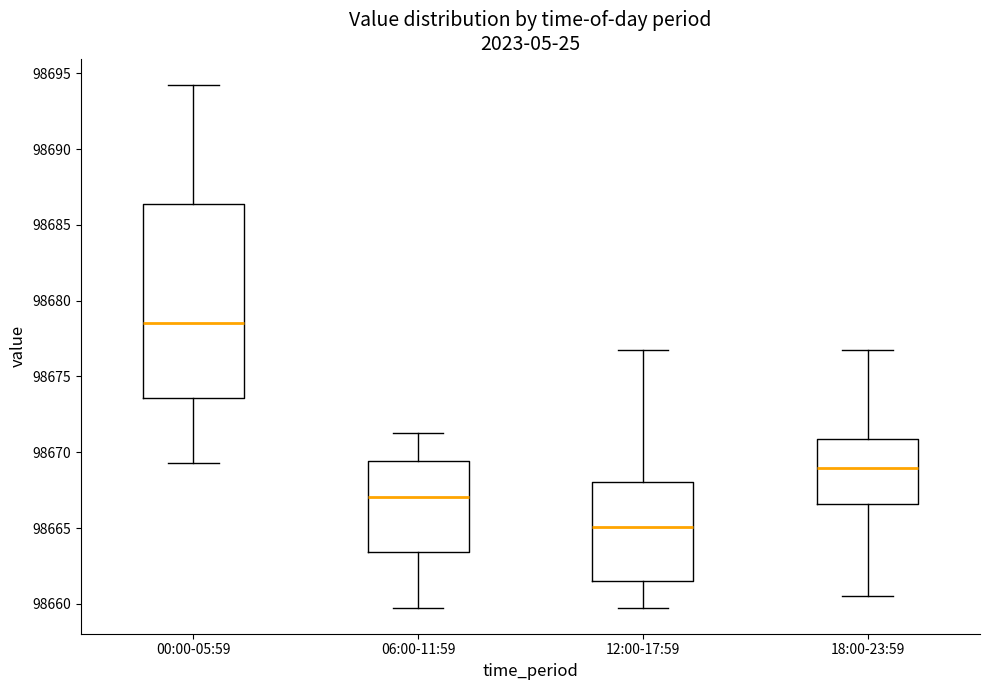

Where does the median line of the box for 06:00-11:59 sit on the y-axis? The values are not printed on the chart, so give them approximately, as read against the axis.

98667.0